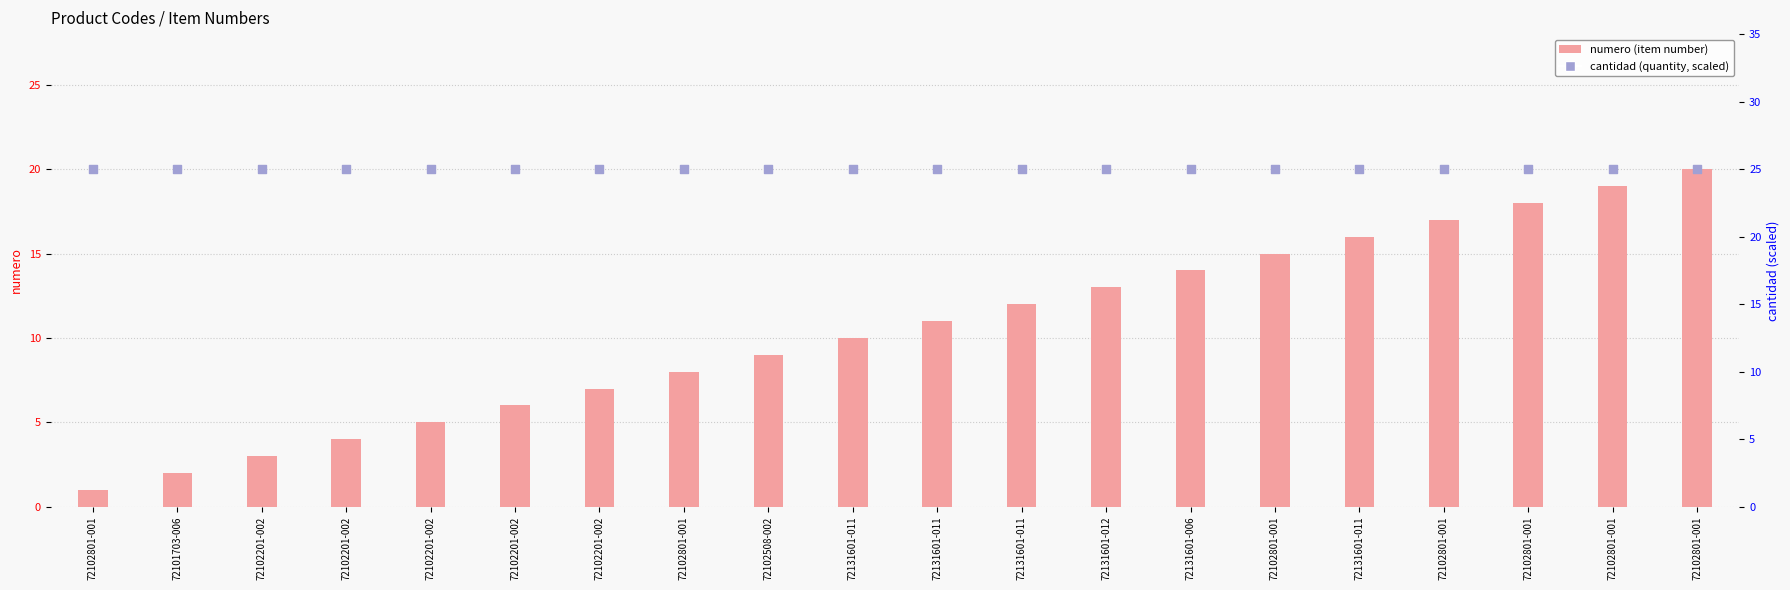

What is the total value across all series at 72102801-001?

26